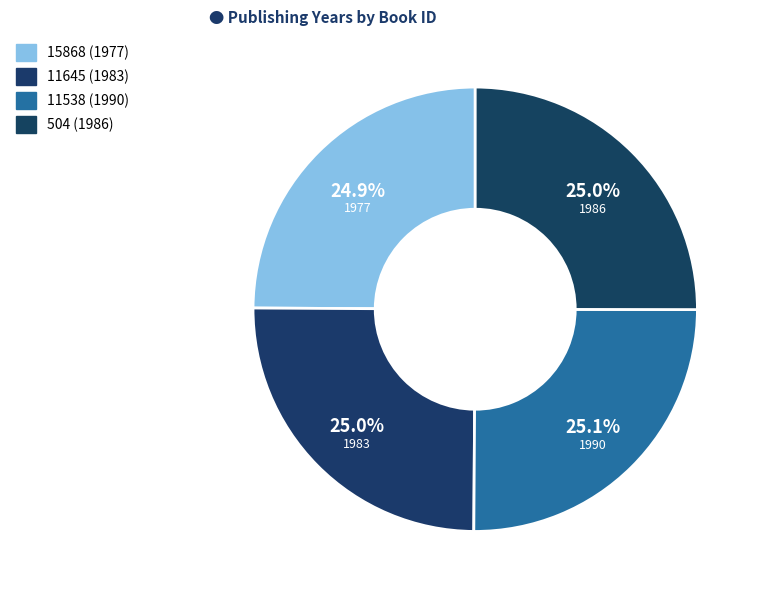

What is the change in value from 11538 (1990) to 504 (1986)?

-4